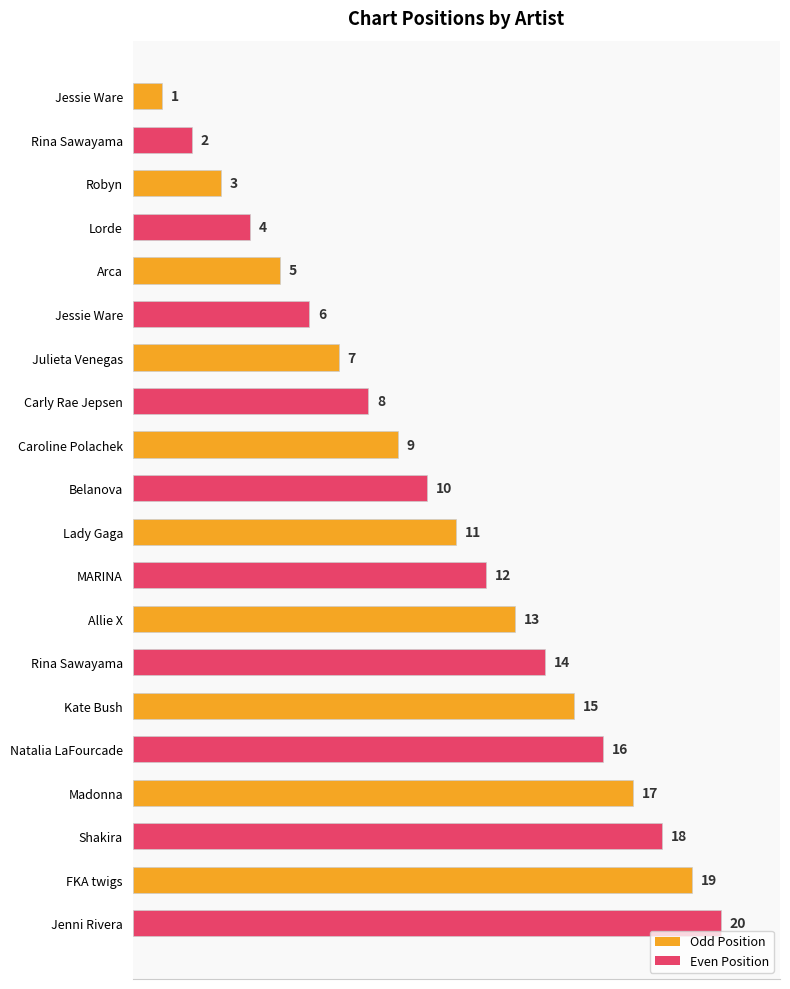

How many data points are less than 11?

10